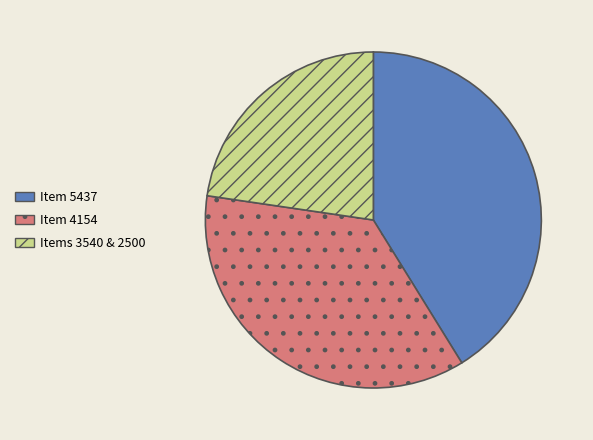

How many segments does this pie chart have?

3